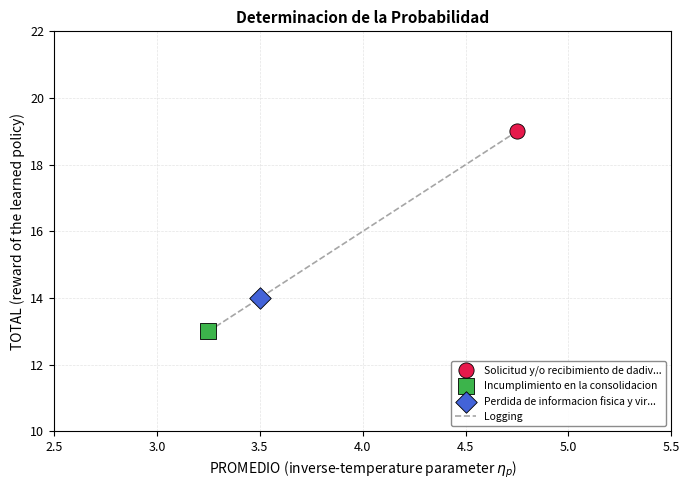

What is the minimum value shown in the chart?

13